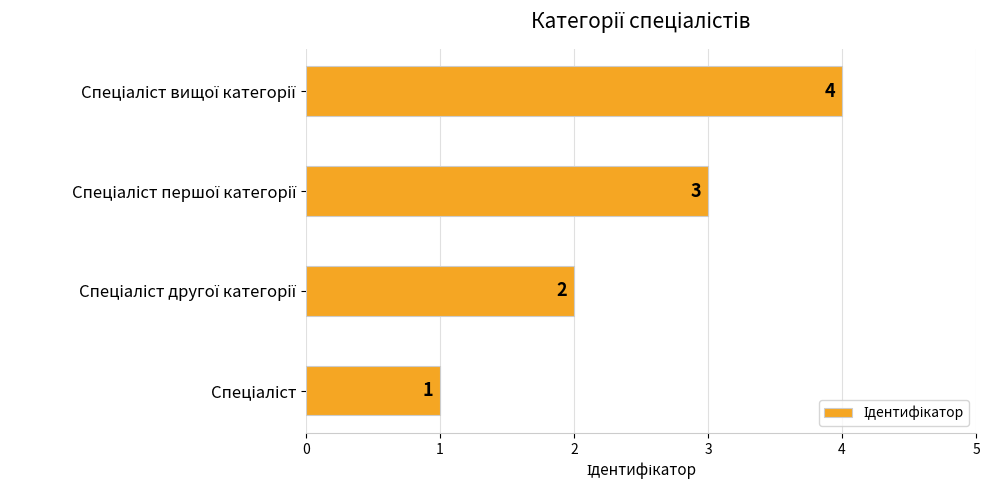

What is the difference between the maximum and minimum values?

3